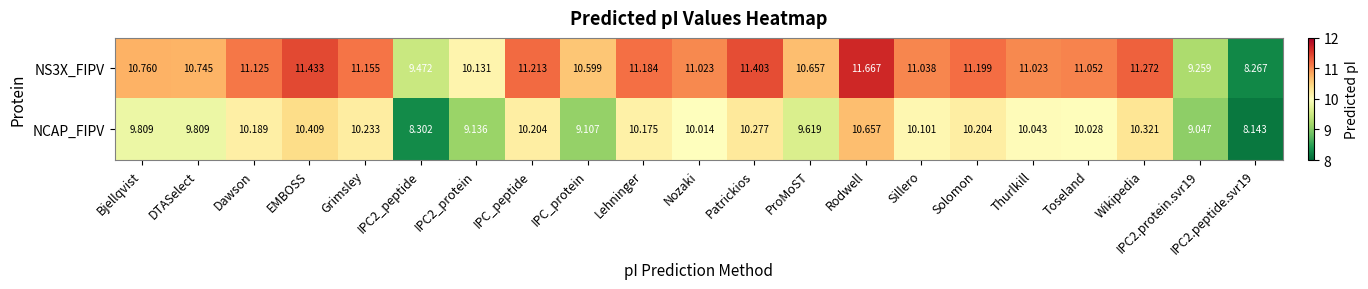

At which label does NS3X_FIPV first exceed 11?

Dawson